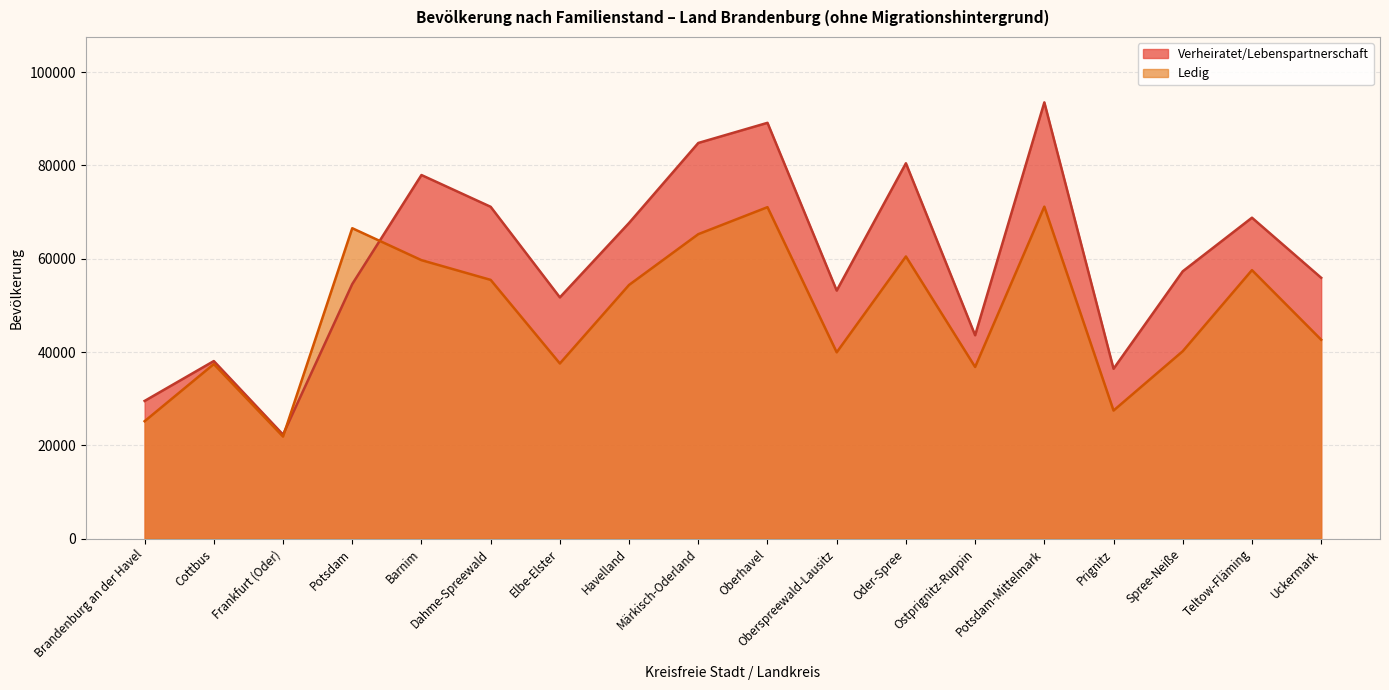

Between which two adjacent categories do Verheiratet/Lebenspartnerschaft and Ledig first intersect?

Frankfurt (Oder) and Potsdam